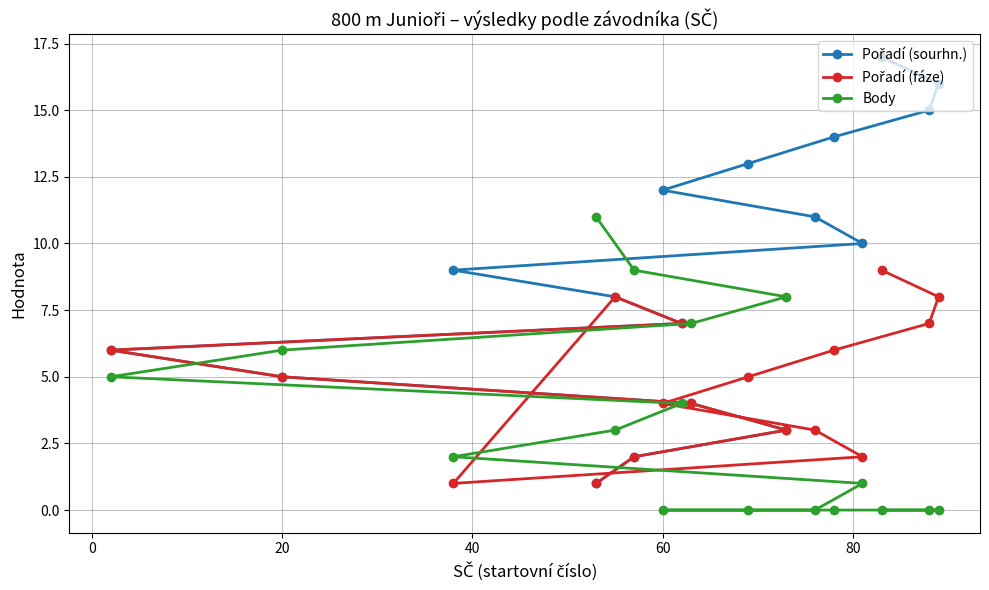

True or false: Pořadí (fáze) has more than 1 points higher than both neighbors.

False